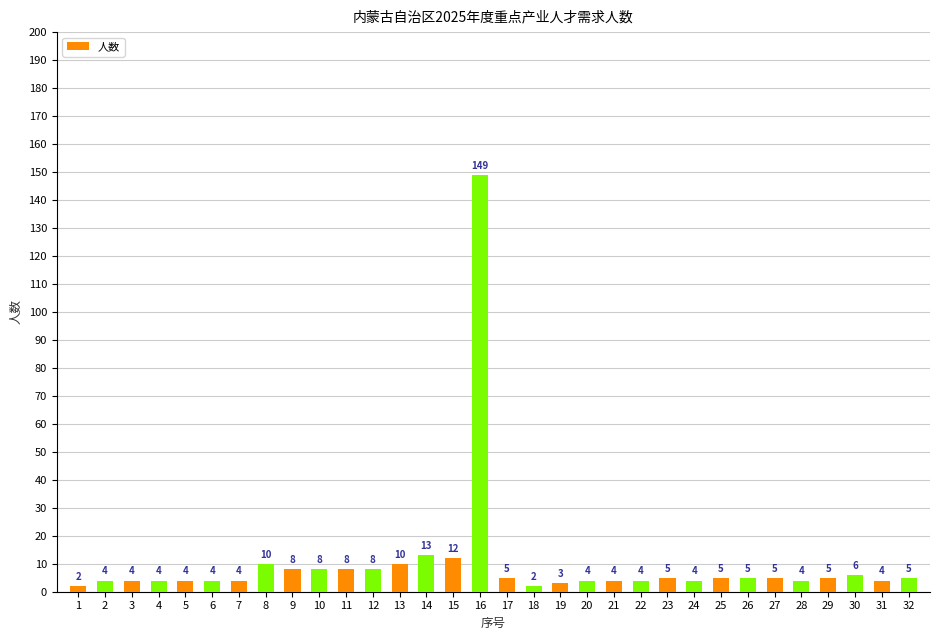

What is the ratio of the value at 25 to the value at 30?

0.8